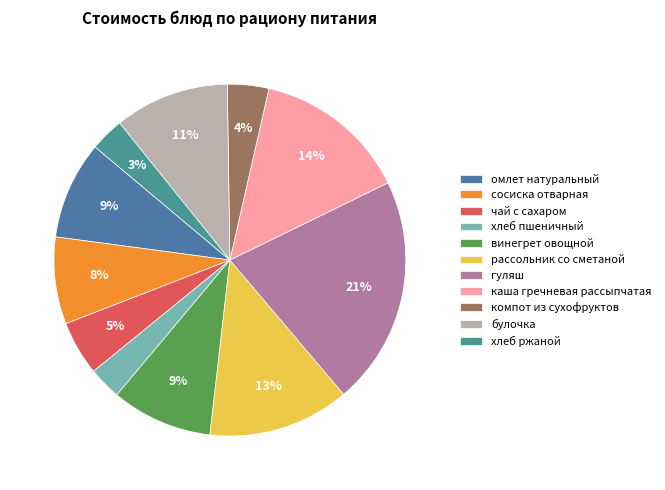

Count the number of slices in the pie.

11